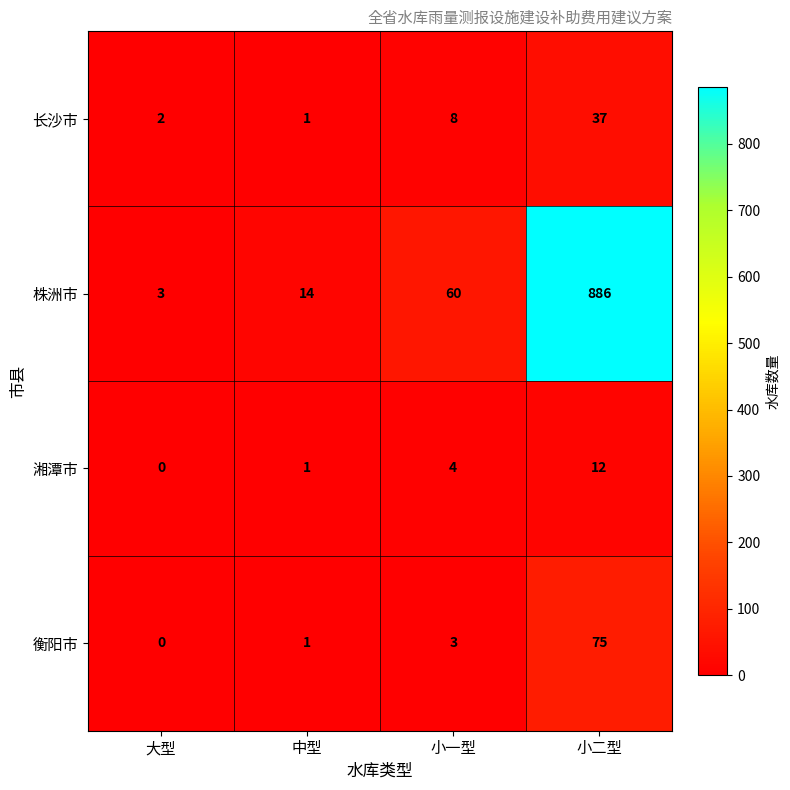

Reading left to right, what are all the values shown in this chart?

长沙市: 2	1	8	37
株洲市: 3	14	60	886
湘潭市: 0	1	4	12
衡阳市: 0	1	3	75